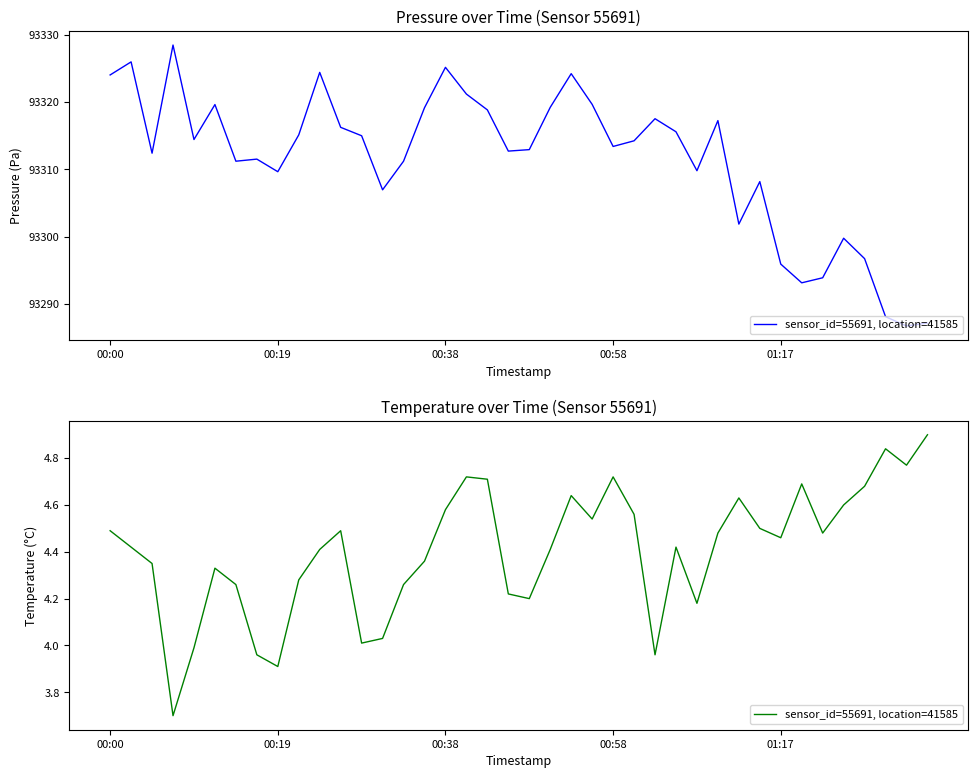

Rank the categories by value from highest to lowest.

39, 37, 38, 17, 24, 18, 33, 36, 22, 30, 35, 16, 25, 23, 31, 00:00, 11, 29, 34, 32, 00:19, 27, 10, 21, 15, 00:38, 5, 9, 6, 14, 19, 20, 28, 13, 12, 01:17, 7, 26, 8, 00:58